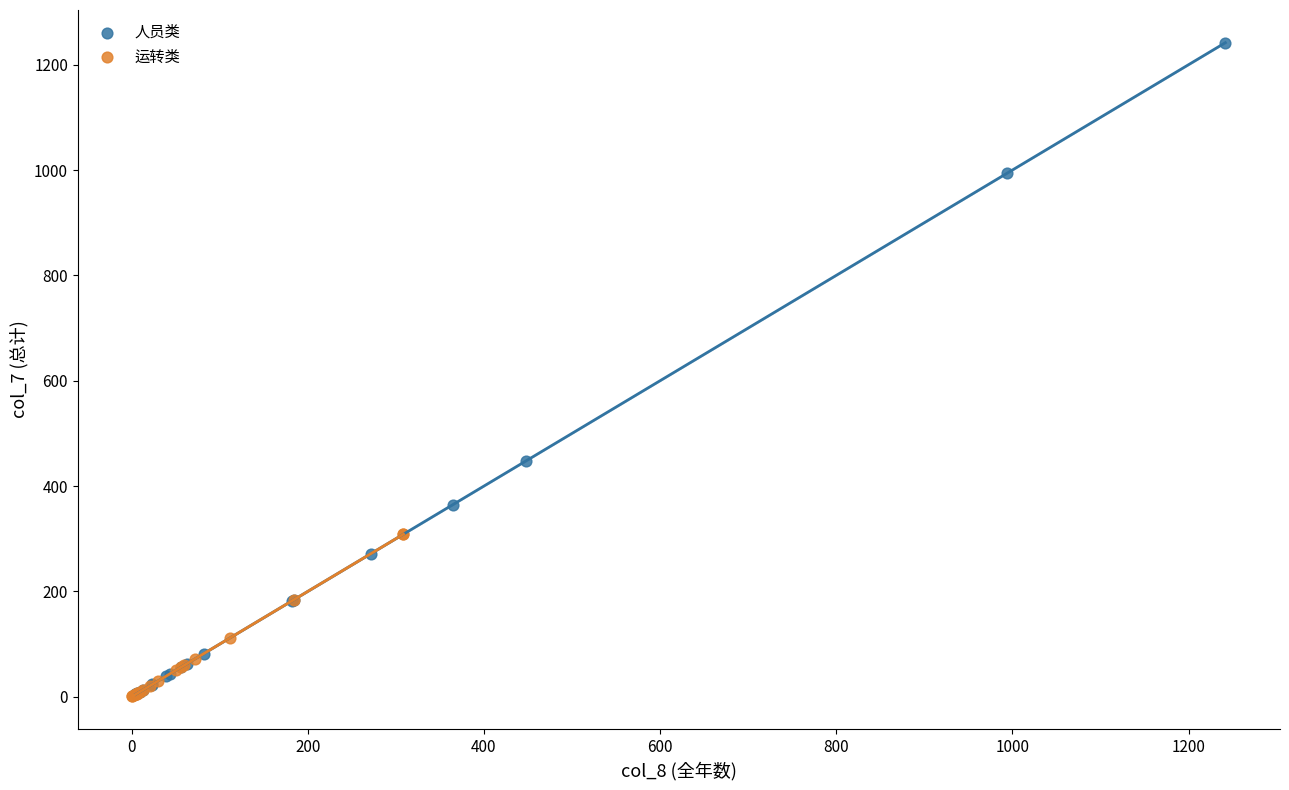

Which series has the widest spread of Y values?

人员类